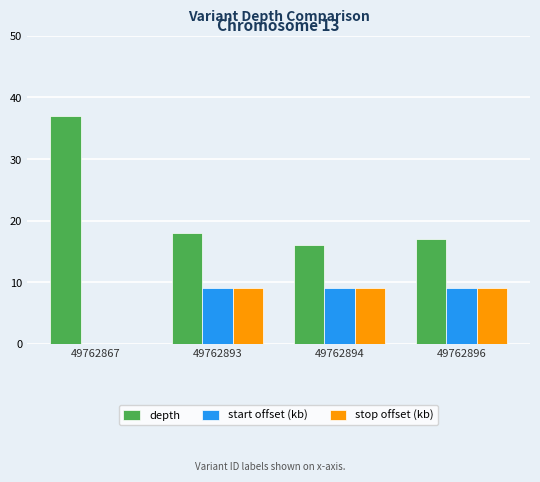

Where is start offset (kb) nearest to the value 4?

49762867